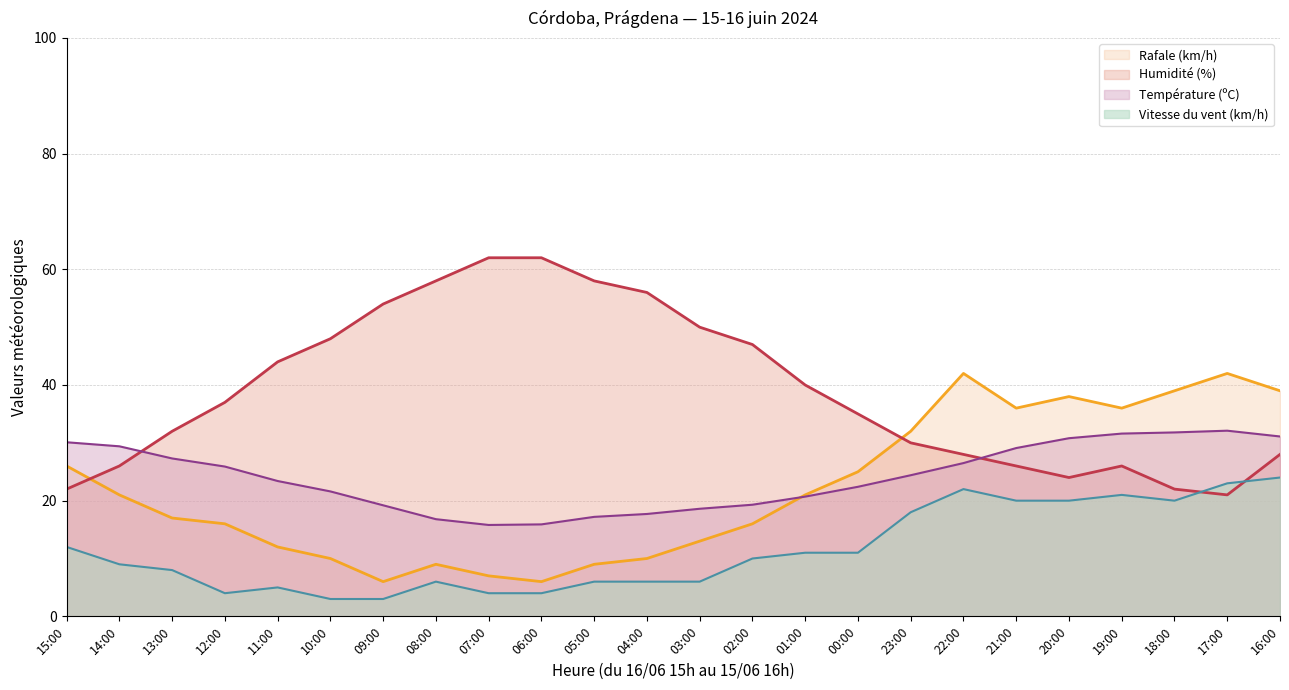

What is the highest value of the Vitesse du vent (km/h) series?

24.0